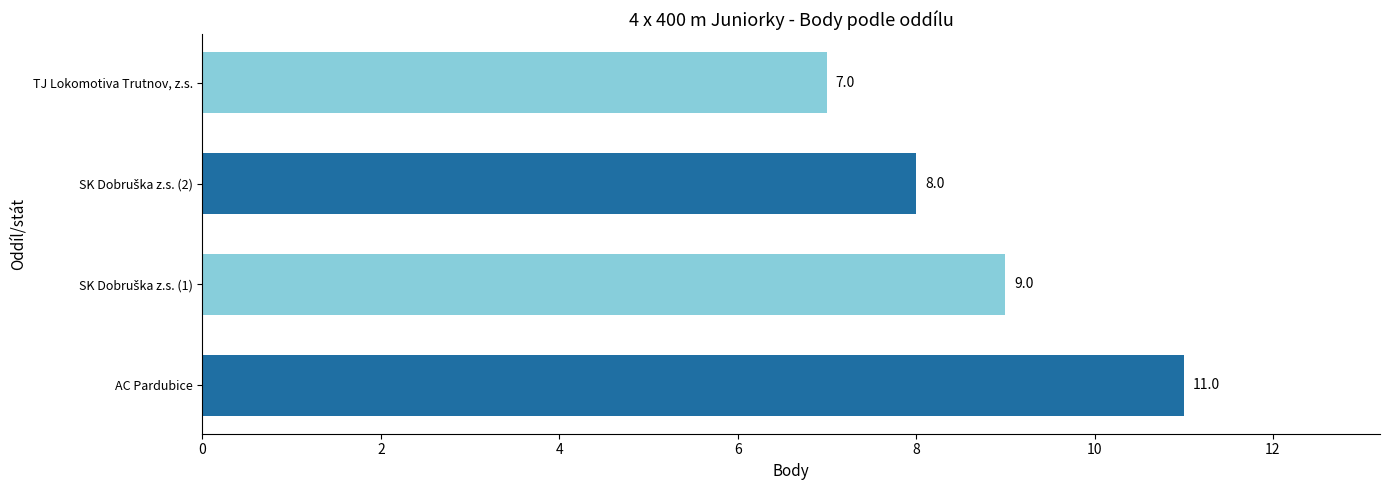

Which has a higher value, TJ Lokomotiva Trutnov, z.s. or AC Pardubice?

AC Pardubice